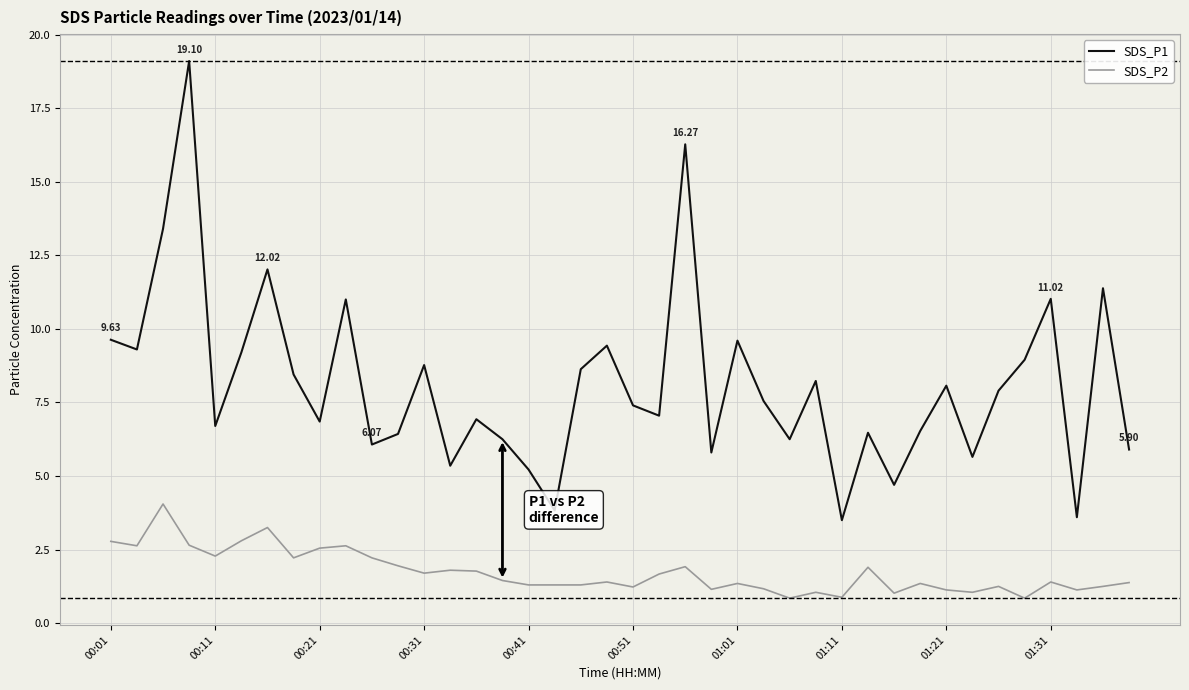

True or false: SDS_P2 and SDS_P1 intersect in this chart.

False